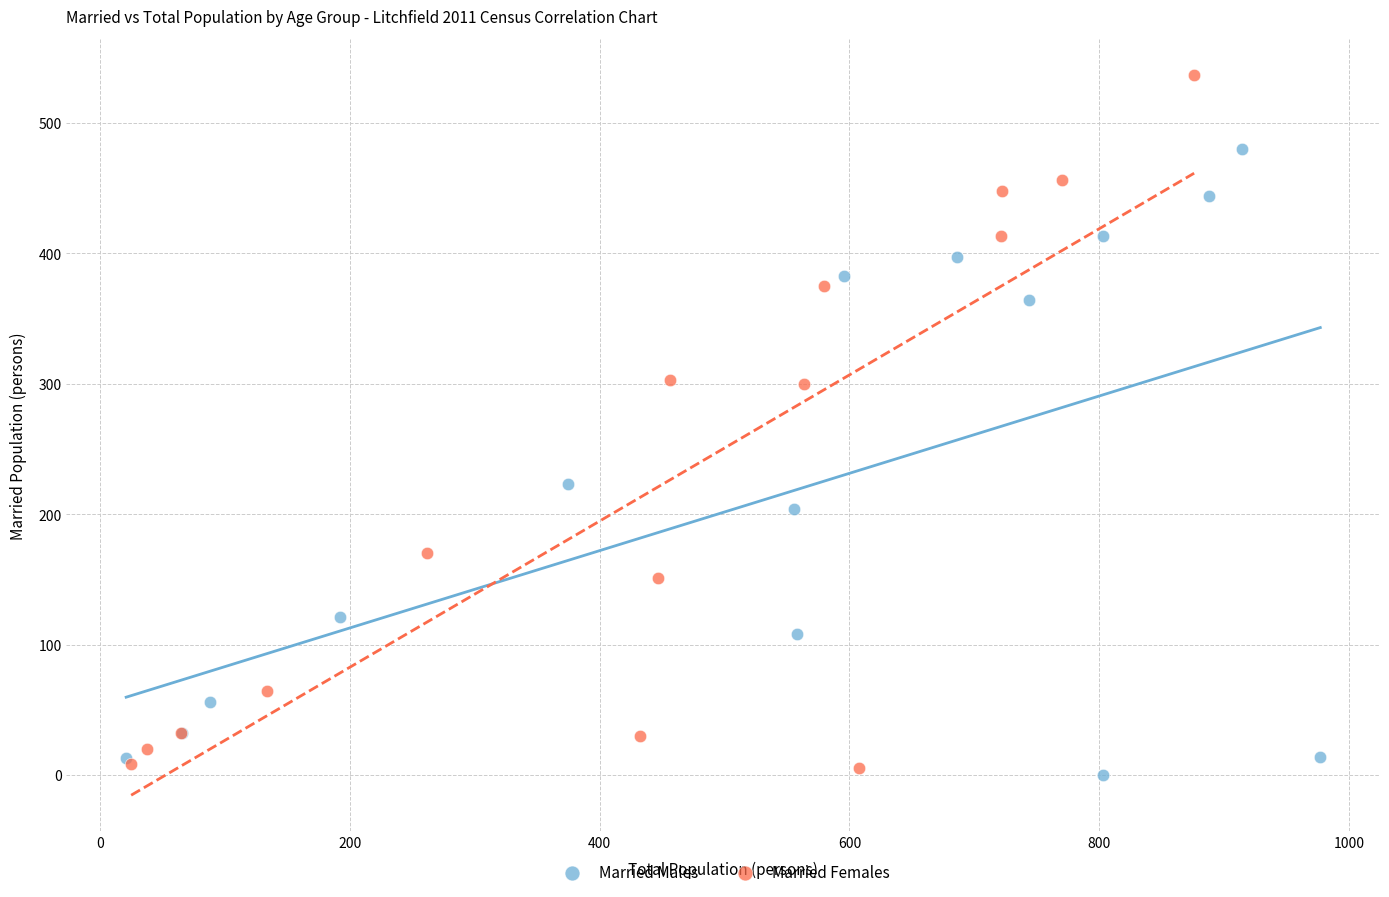

Which series reaches the maximum Y coordinate?

Married Females